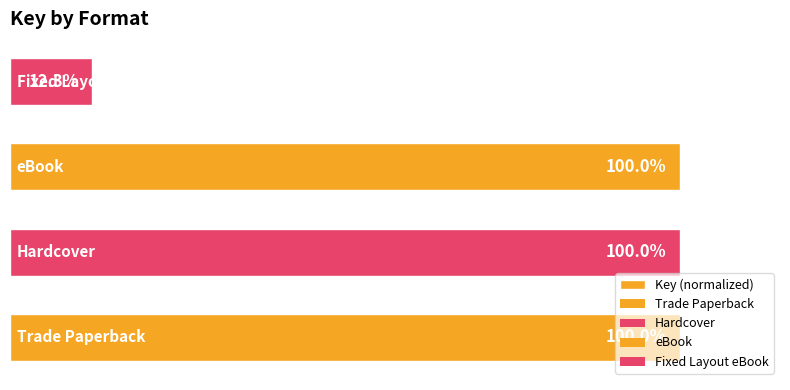

Does the chart contain any negative values?

No